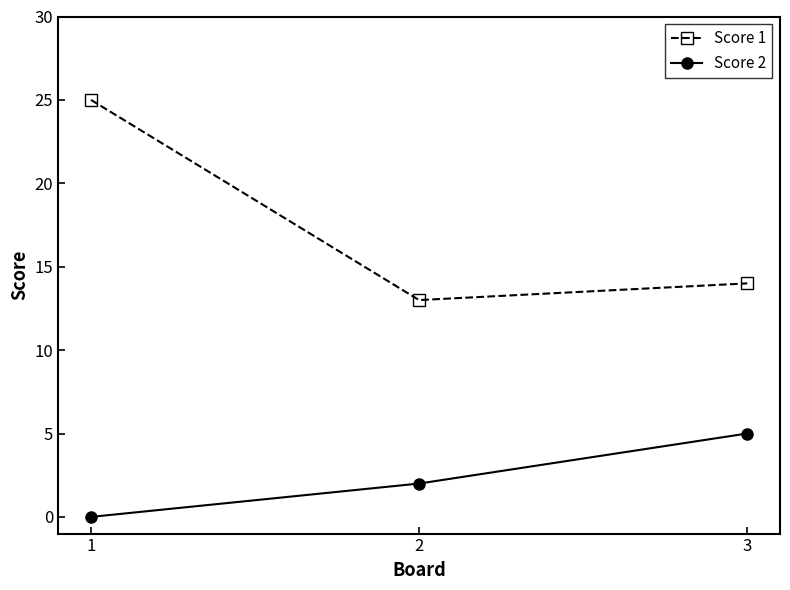

At which category is the sum across all series the highest?

1